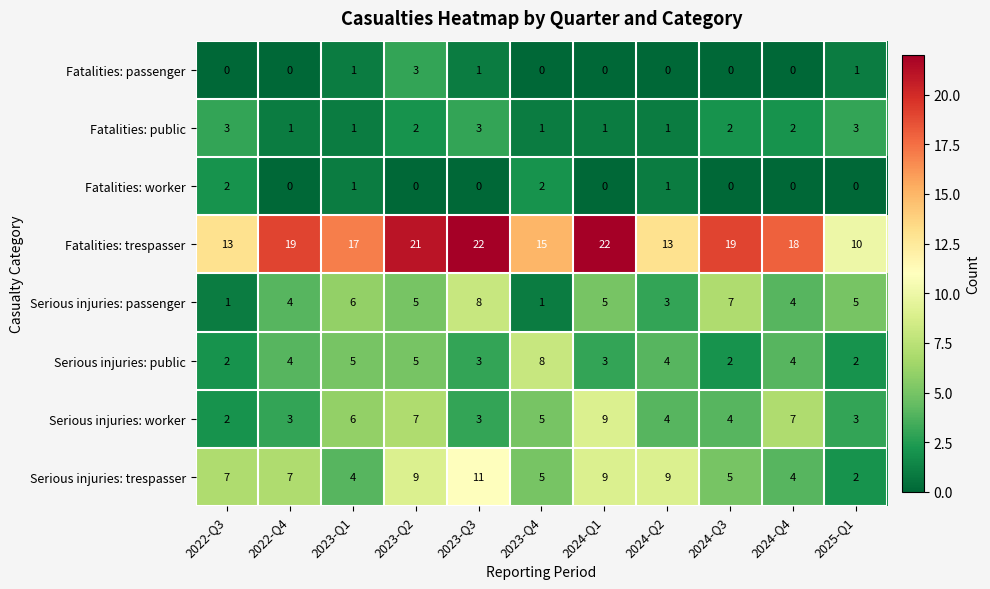

What is the maximum value shown in the chart?

22